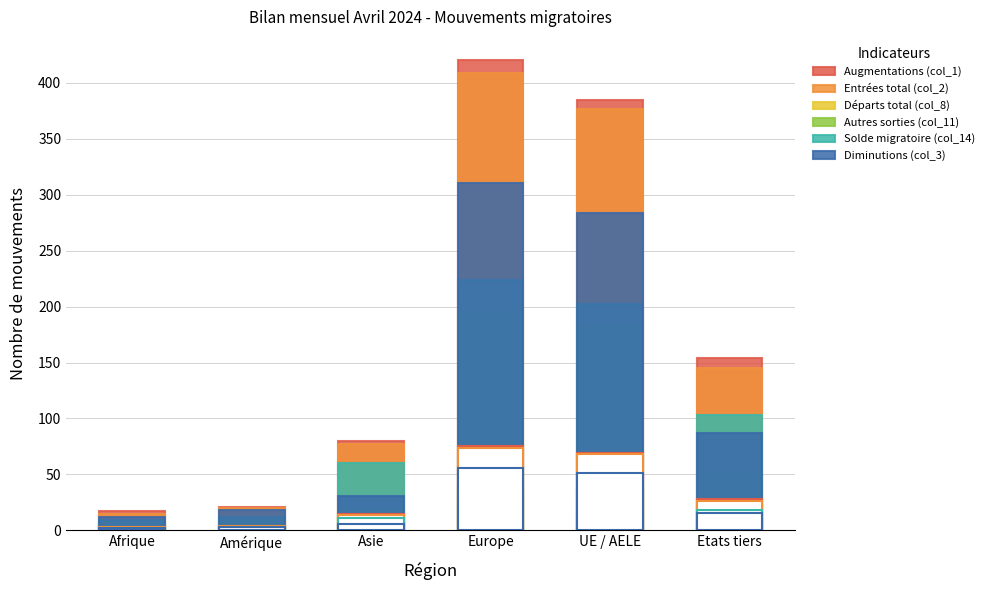

Rank the categories by Départs total (col_8) value from highest to lowest.

Europe, UE / AELE, Etats tiers, Asie, Amérique, Afrique